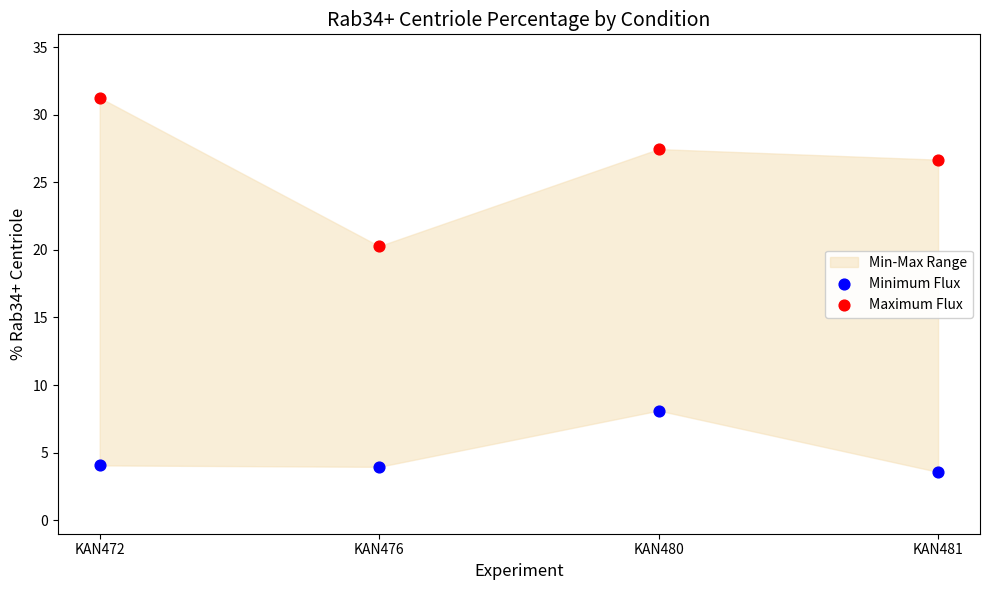

Which series contains the highest Y value?

Maximum Flux